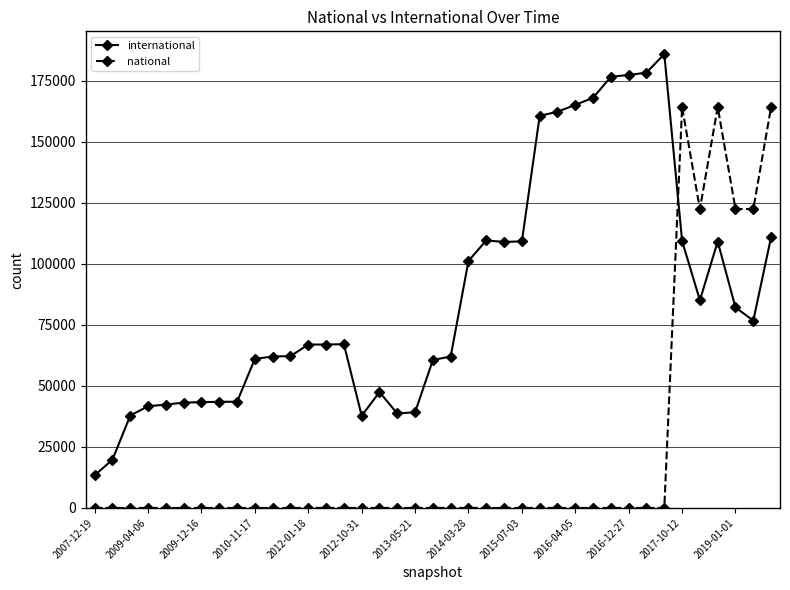

What is the maximum value shown in the chart?

185941